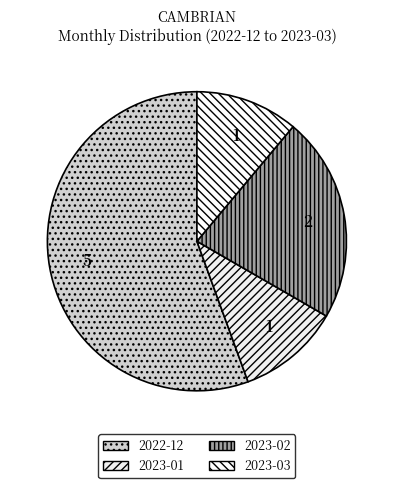

What percentage do 2022-12 and 2023-03 together represent?

66.7%